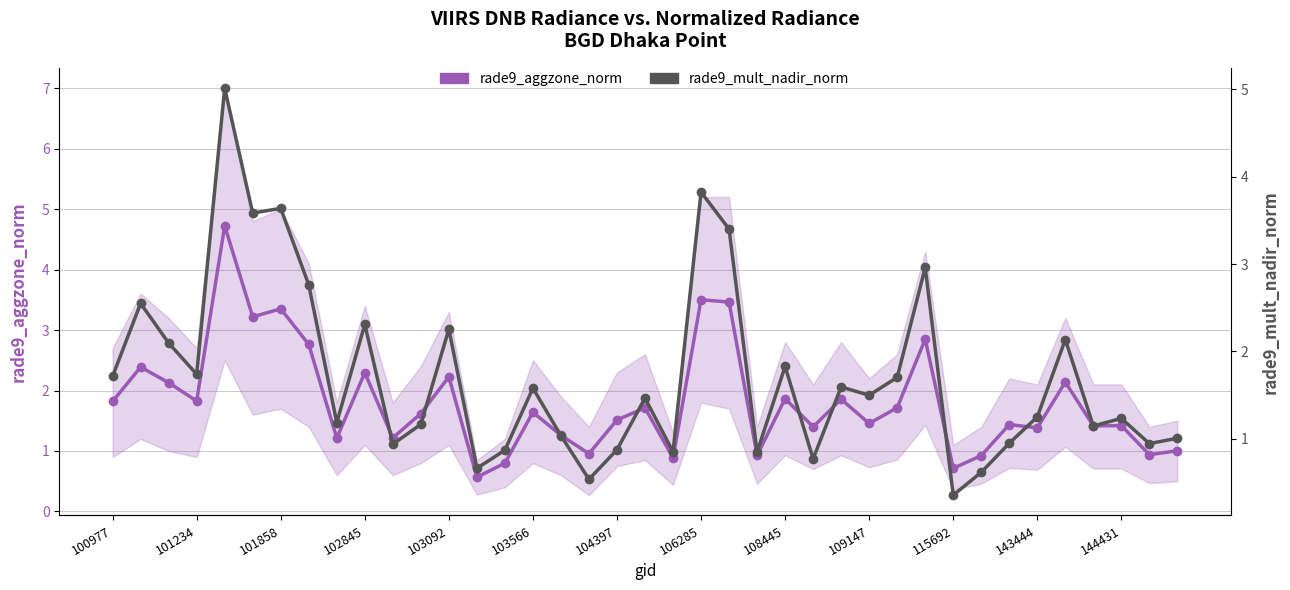

Which series changed the most between 30 and 38?

rade9_mult_nadir_norm